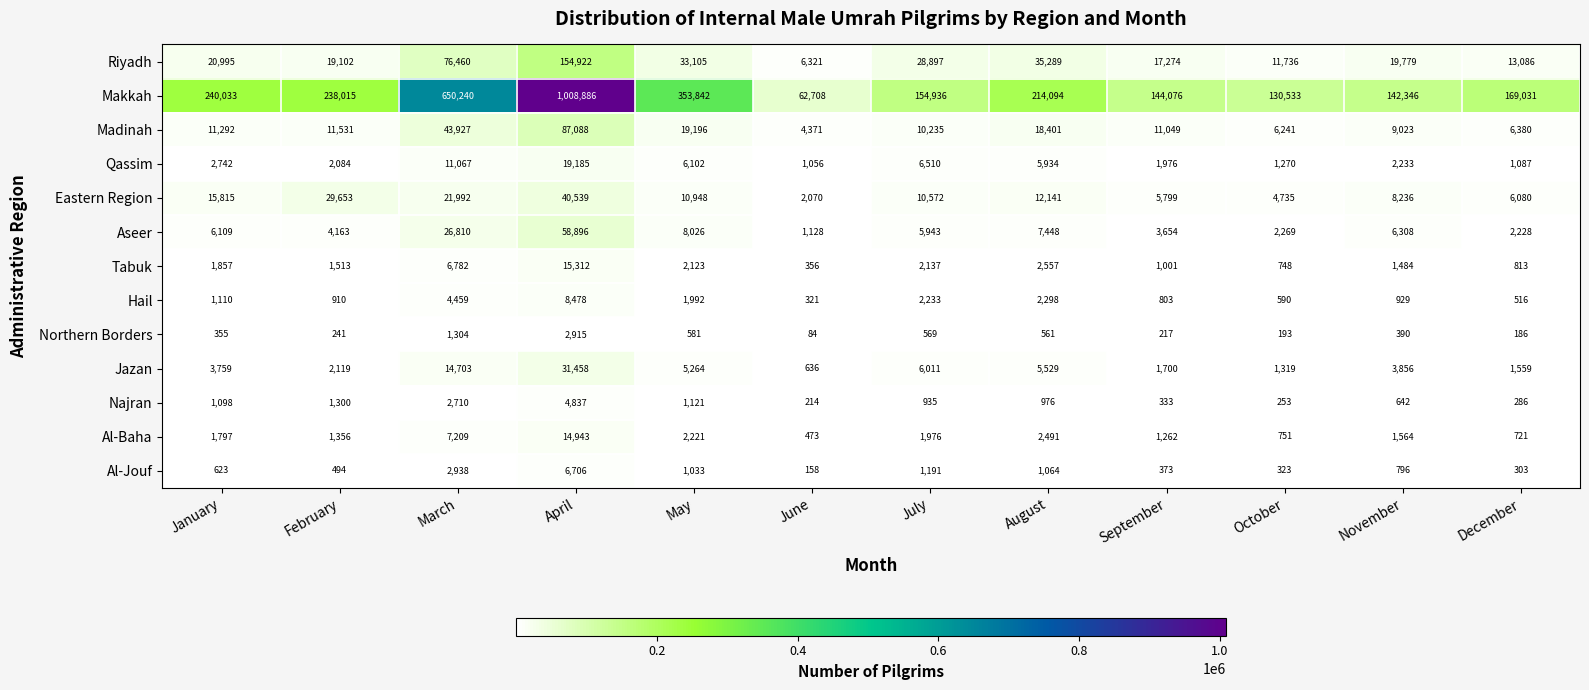

At March, list the series in order from smallest to largest.

Northern Borders, Najran, Al-Jouf, Hail, Tabuk, Al-Baha, Qassim, Jazan, Eastern Region, Aseer, Madinah, Riyadh, Makkah